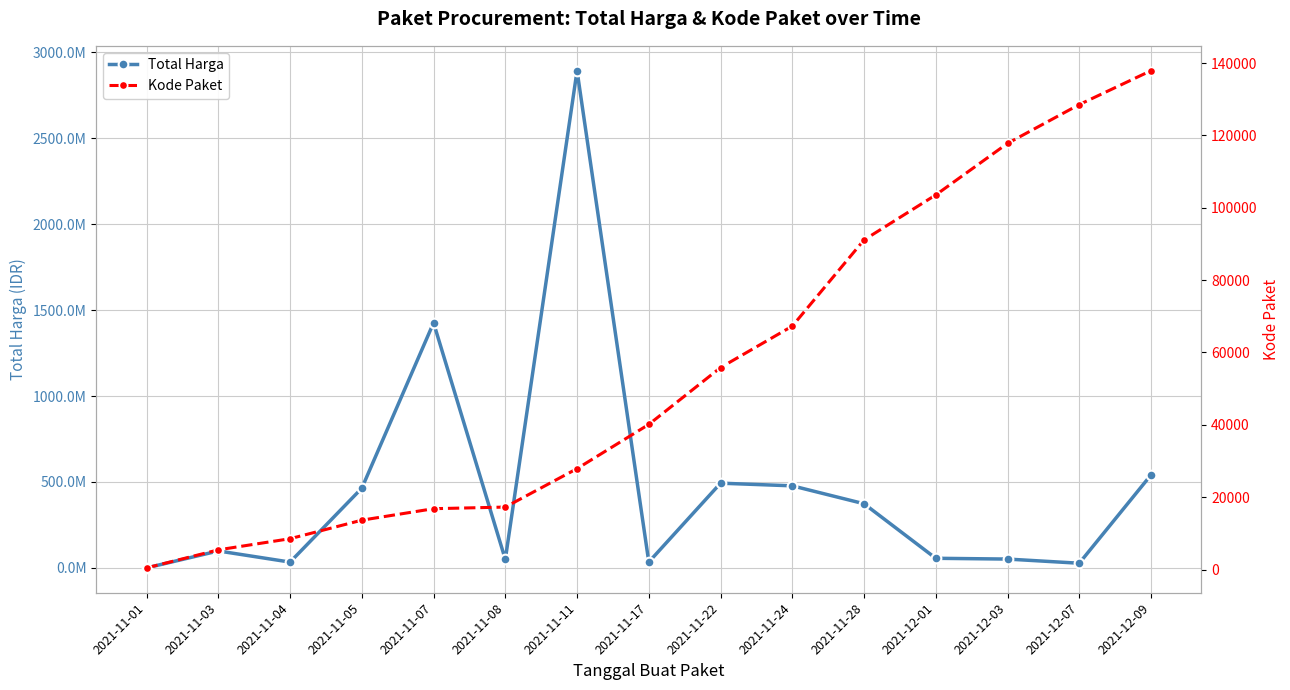

Which has a higher value, 2021-11-05 or 2021-12-03?

2021-11-05